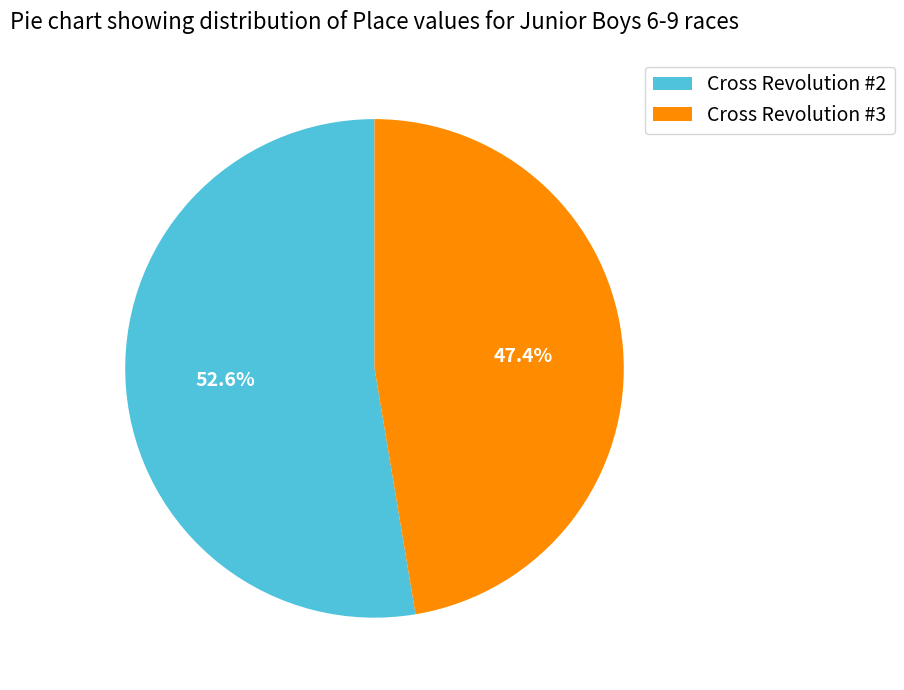

Rank the categories by value from highest to lowest.

Cross Revolution #2, Cross Revolution #3